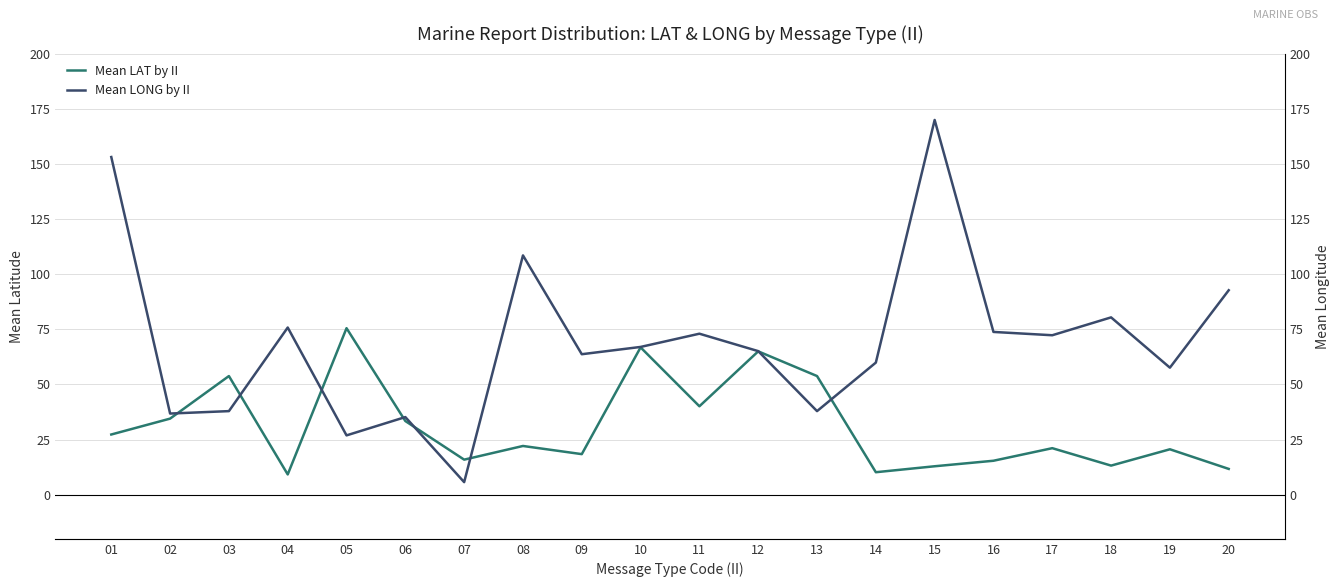

What is the minimum value shown in the chart?

5.7